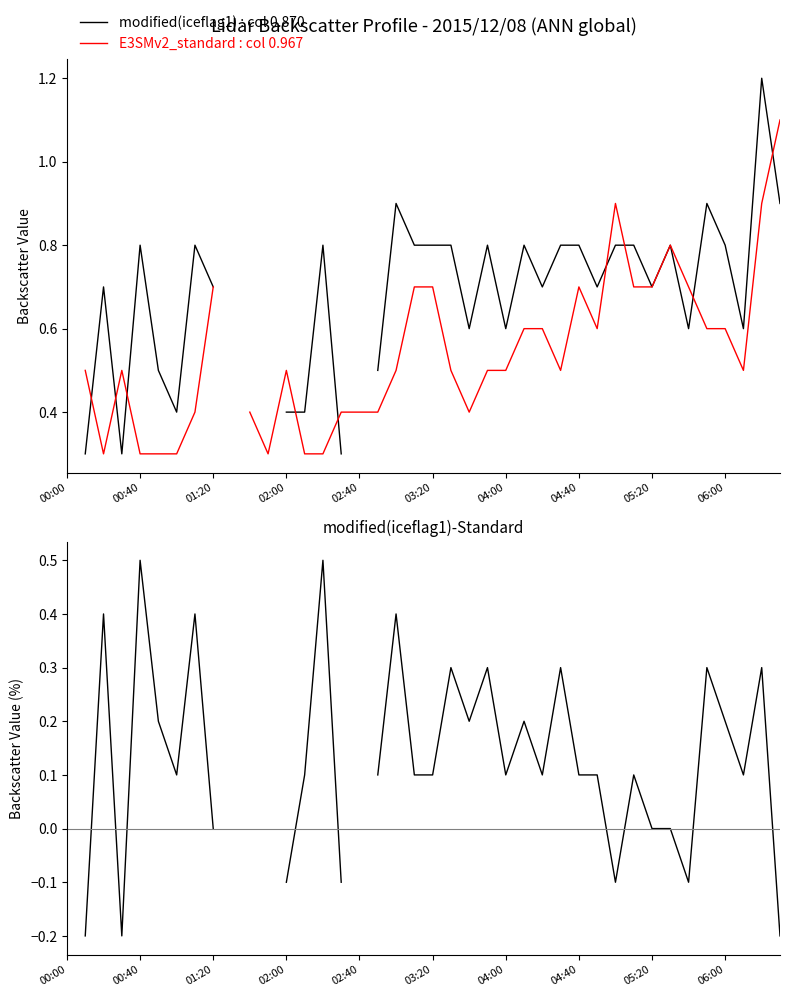

True or false: modified(iceflag1)-Standard and modified(iceflag1) : col 0.870 cross at least once.

False